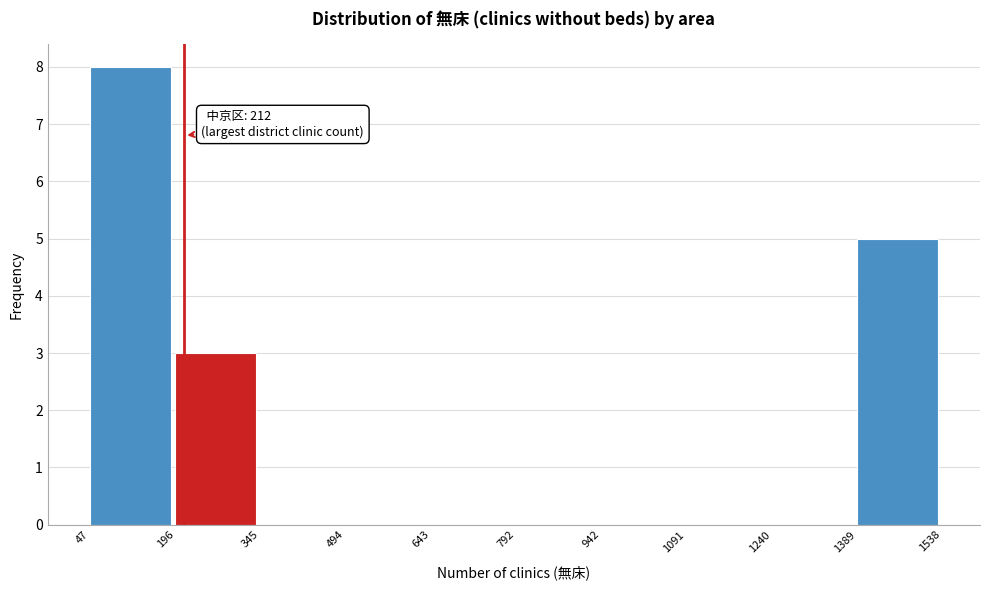

Over which range of the x-axis is the bar tallest?

47 to 196